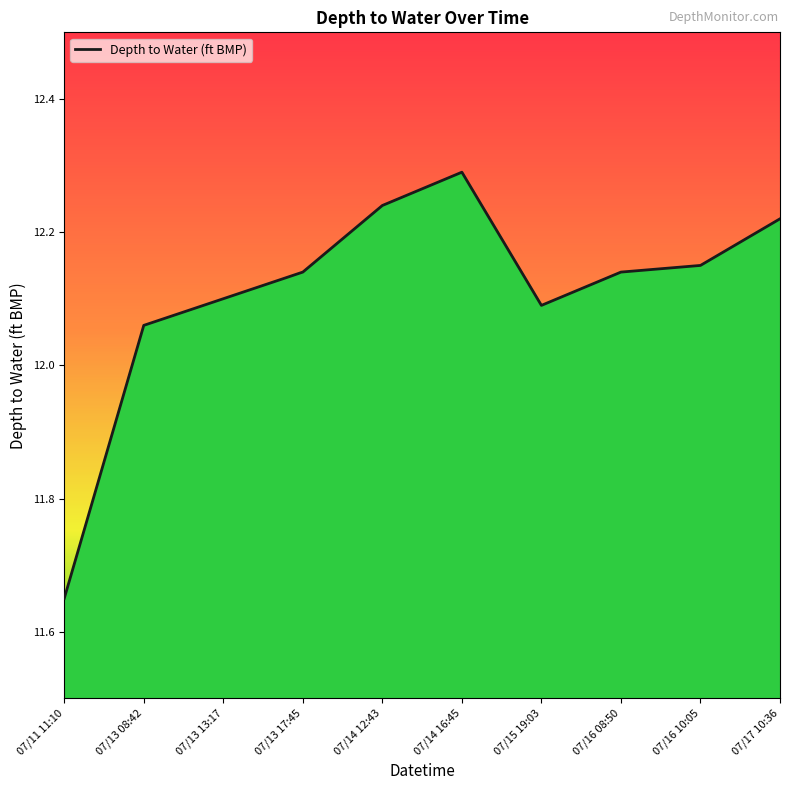

What is the value of the 8th point from the left?

12.1